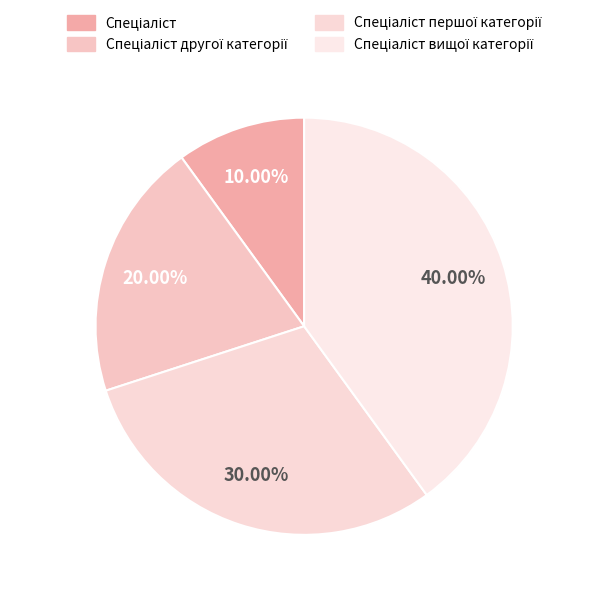

How many slices are in this pie chart?

4